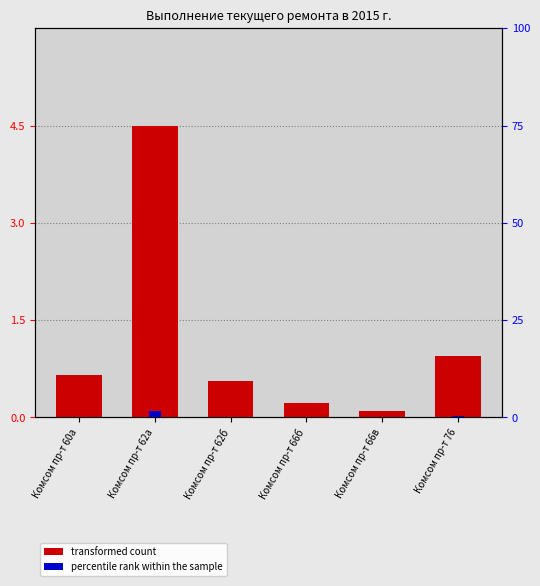

Reading left to right, list all the values displayed in this chart.

transformed count: 0.7	4.5	0.6	0.2	0.1	0.9
percentile rank within the sample: 0.2	1.6	0.2	0.1	0.0	0.3